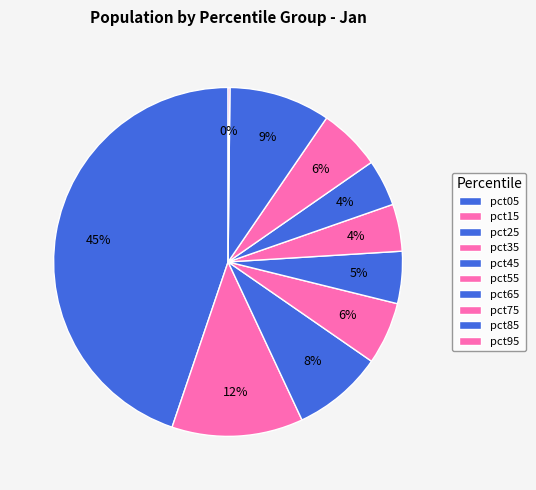

How many slices are in this pie chart?

10